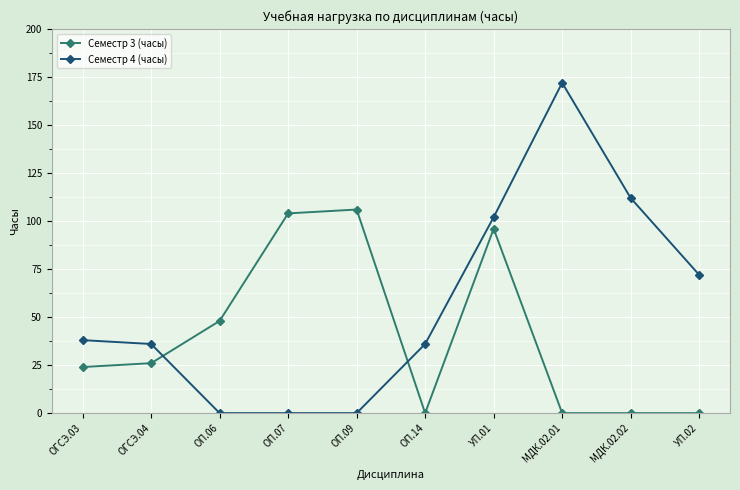

In Семестр 3 (часы), how many points are higher than both neighbors (excluding endpoints)?

2